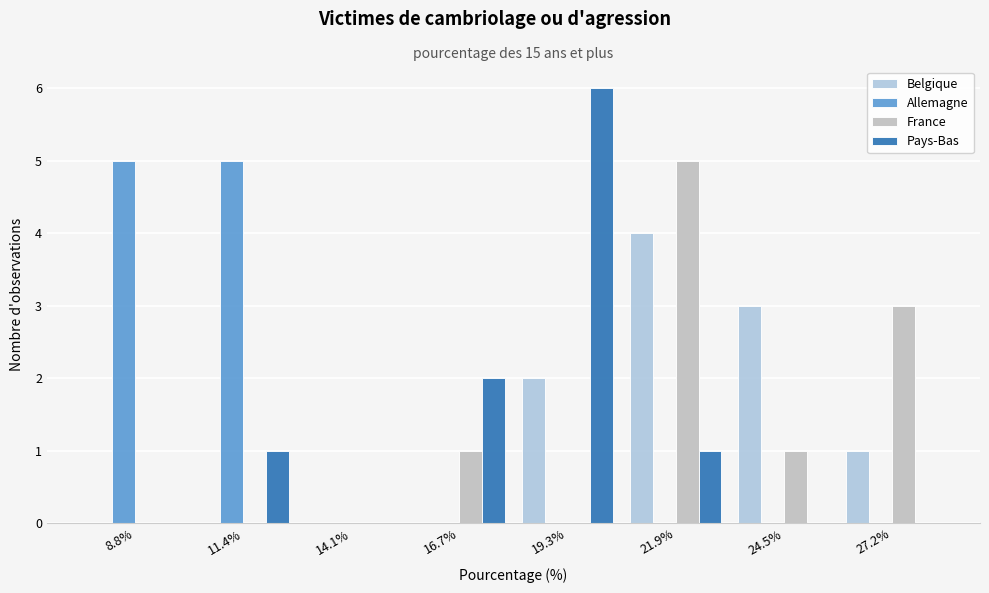

What is the height of the France bar covering 20.5 to 23.0 on the x-axis? Neither the bar edges nor the heights are printed on the chart, so give them approximately, as read against the axes.

5